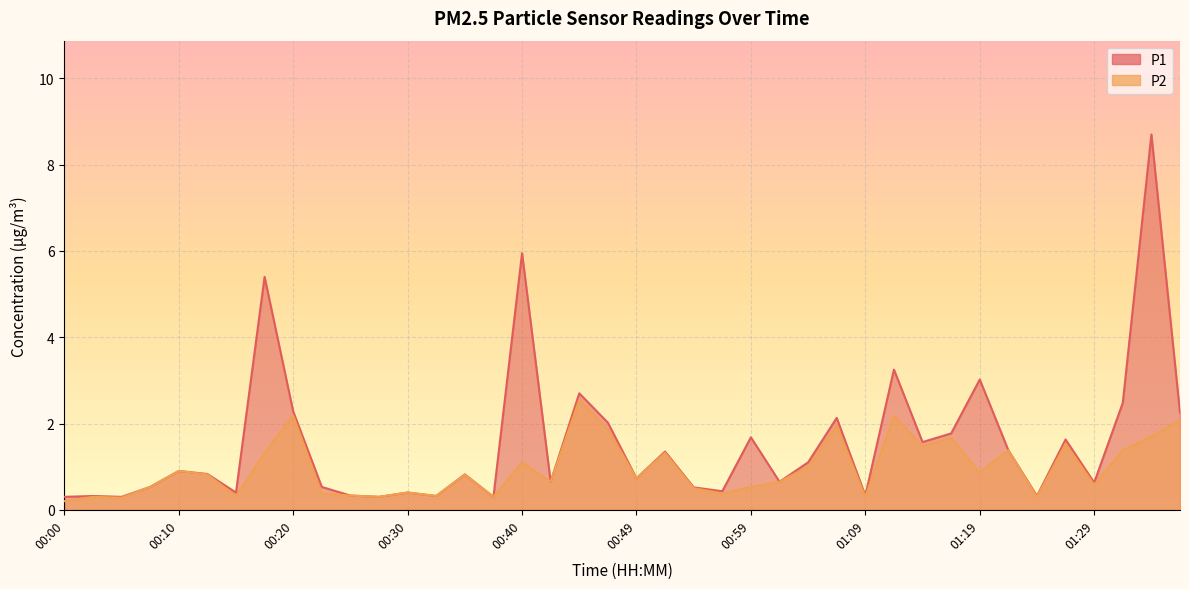

What is the label of the 12th point from the left?

00:27